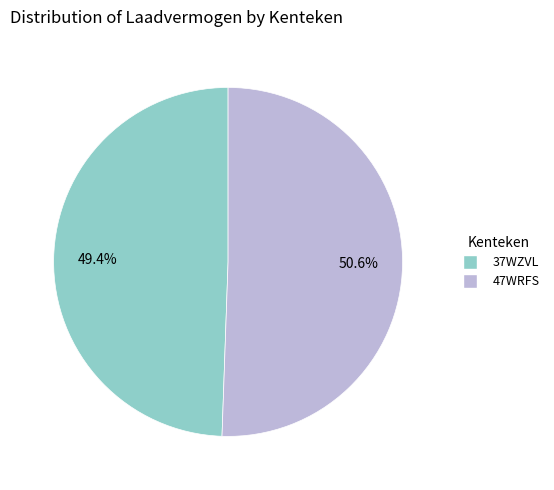

How many slices are in this pie chart?

2